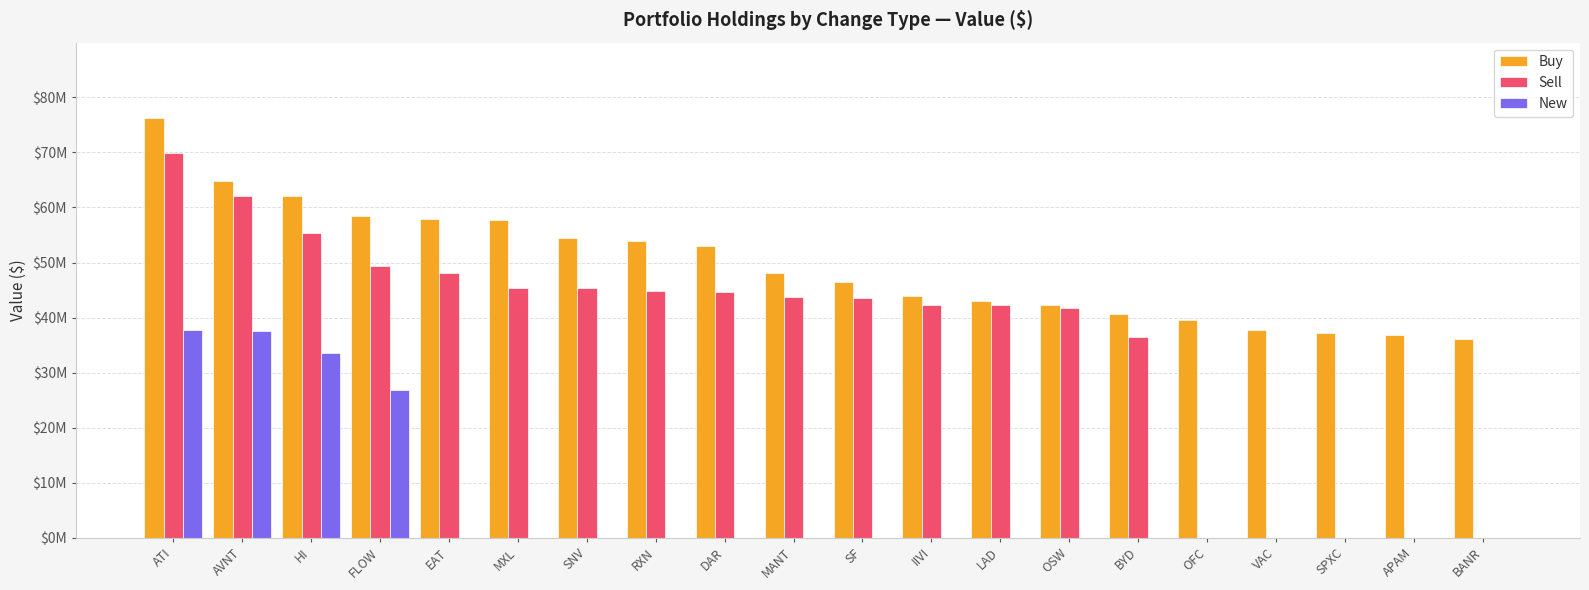

What are all the series names shown in the legend?

Buy, Sell, New